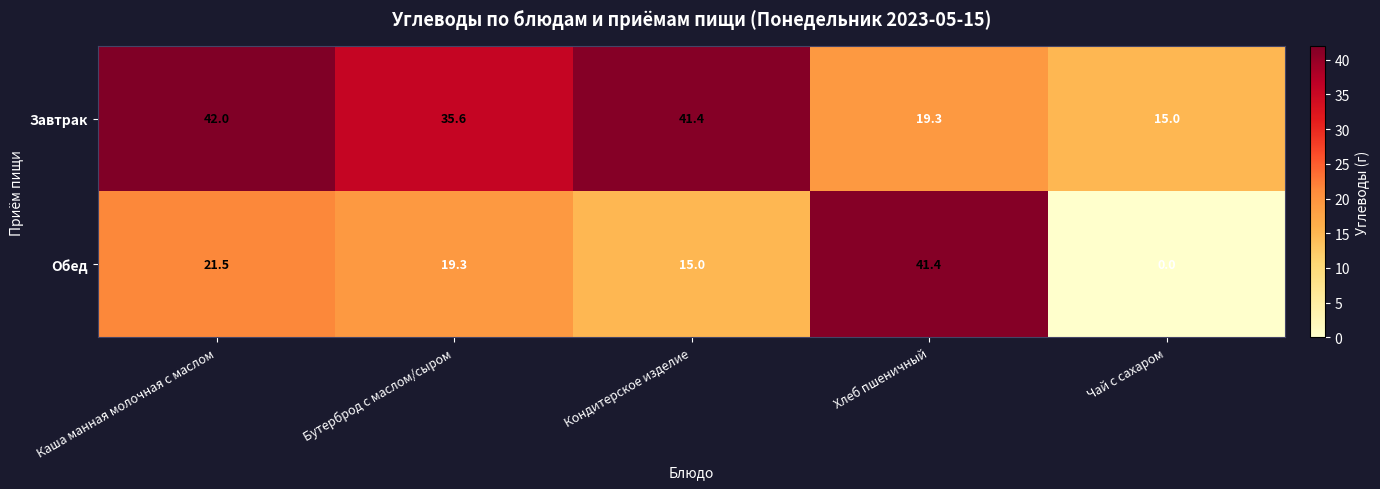

How many distinct data groups are displayed?

2